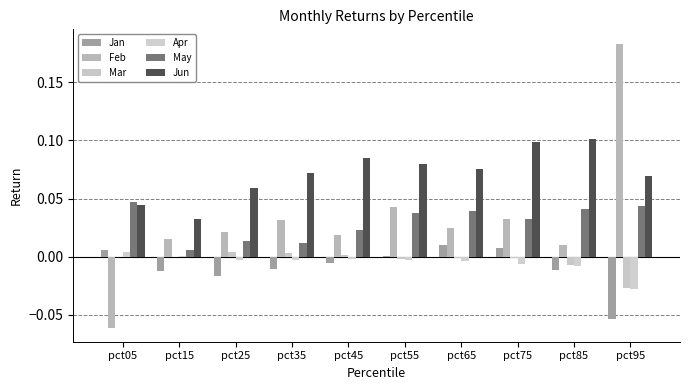

The Jan series shows -0.0 at pct35. True or false?

True